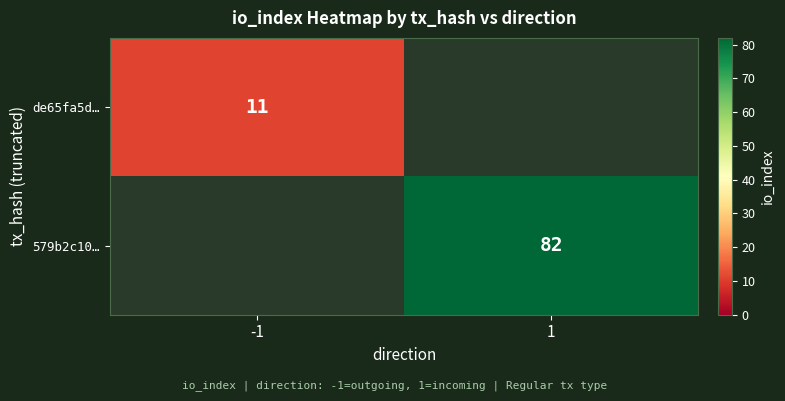

The value of de65fa5d… at -1 is 18. True or false?

False